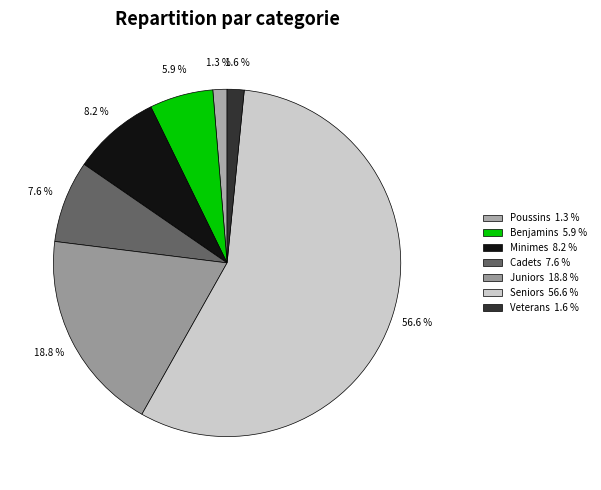

Which slice is the largest?

Seniors 56.6 %